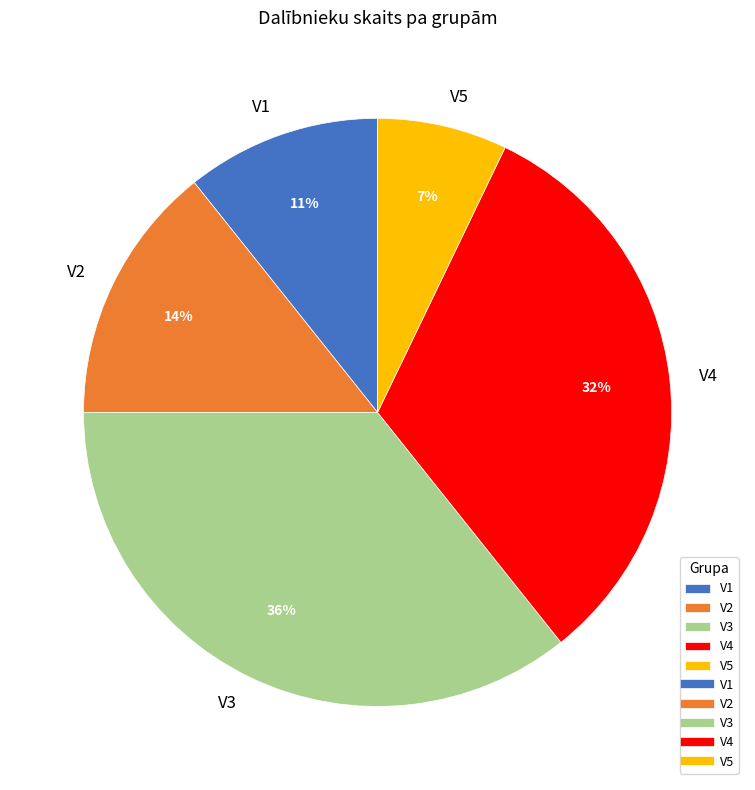

Does any single category account for the majority?

No